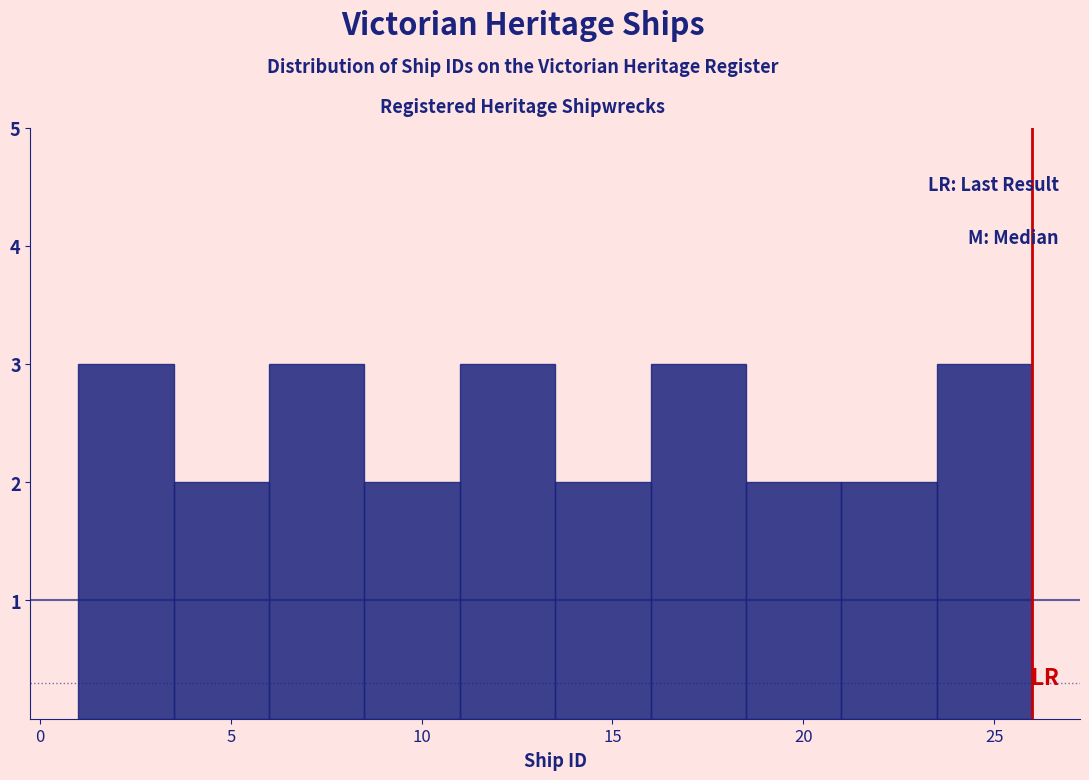

Reading left to right, list every bar in this chart as the range it spans on the x-axis followed by its height. The values are not printed on the chart, so give them approximately, as read against the axis.

1.0 to 3.5: 3
3.5 to 6.0: 2
6.0 to 8.5: 3
8.5 to 11.0: 2
11.0 to 13.5: 3
13.5 to 16.0: 2
16.0 to 18.5: 3
18.5 to 21.0: 2
21.0 to 23.5: 2
23.5 to 26.0: 3